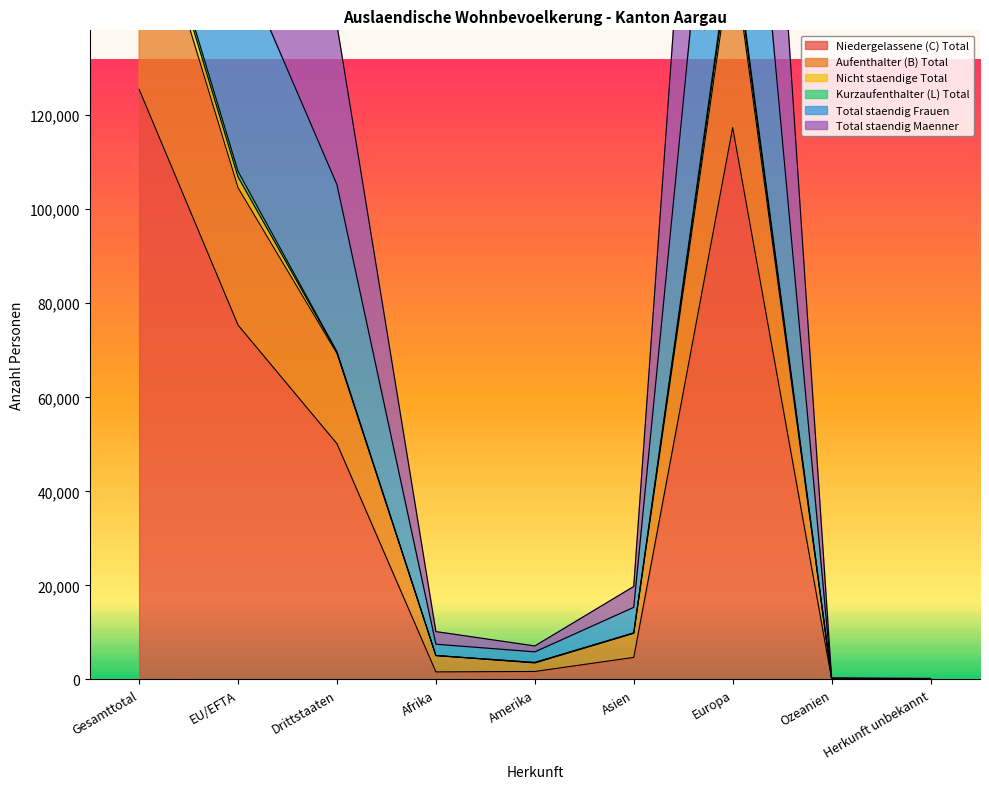

The value of Niedergelassene (C) Total at Drittstaaten is 83921. True or false?

False